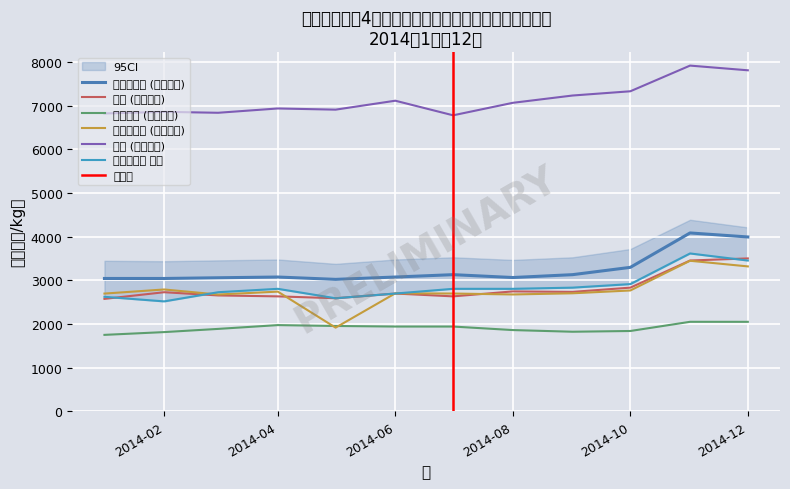

What is the total value across all series at 2014-09-01?

20471.6